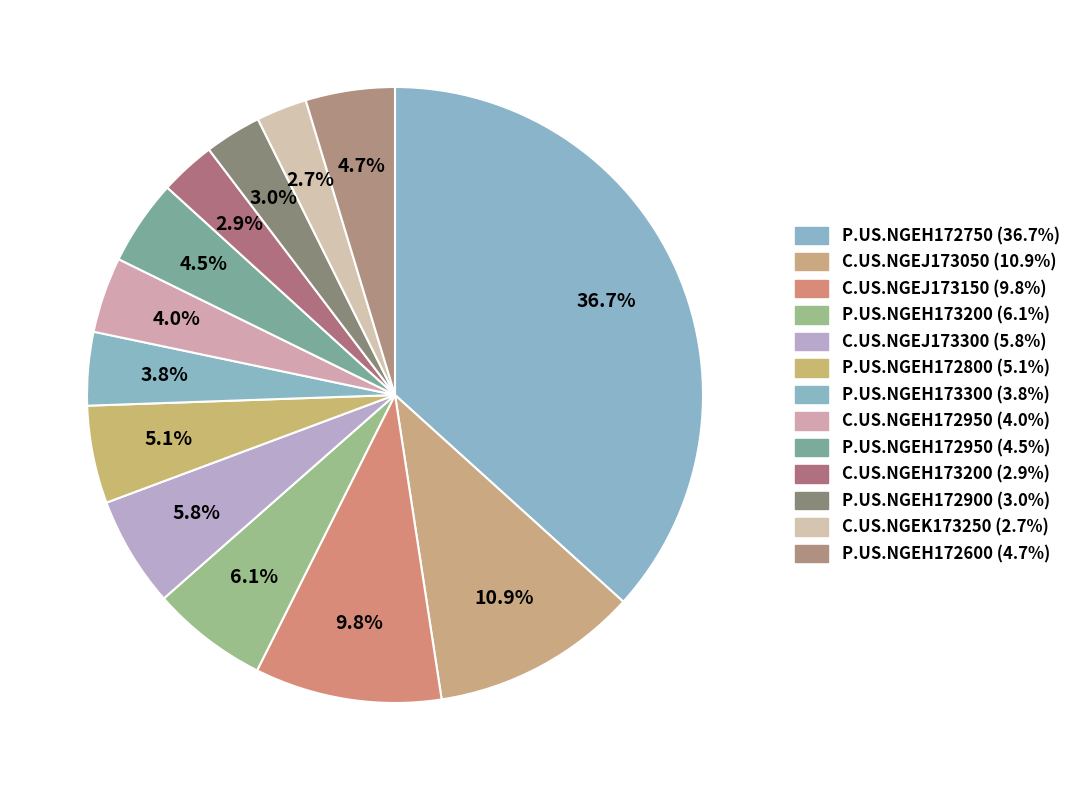

To the nearest percent, what is the combined percentage of P.US.NGEH172600 and C.US.NGEK173250?

7%